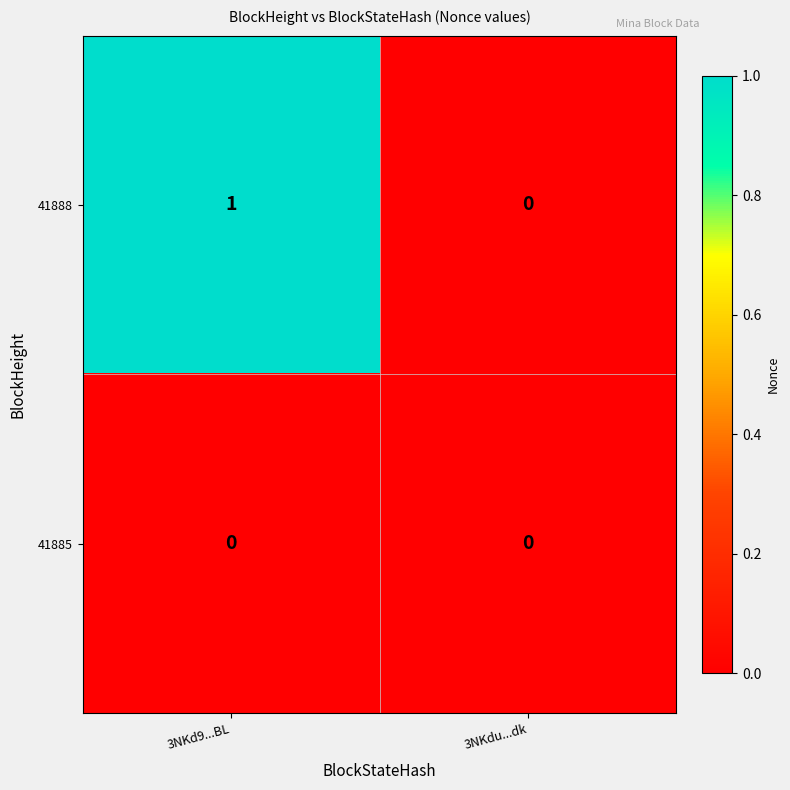

Which category has the lowest value in the 41888 series?

3NKdu...dk